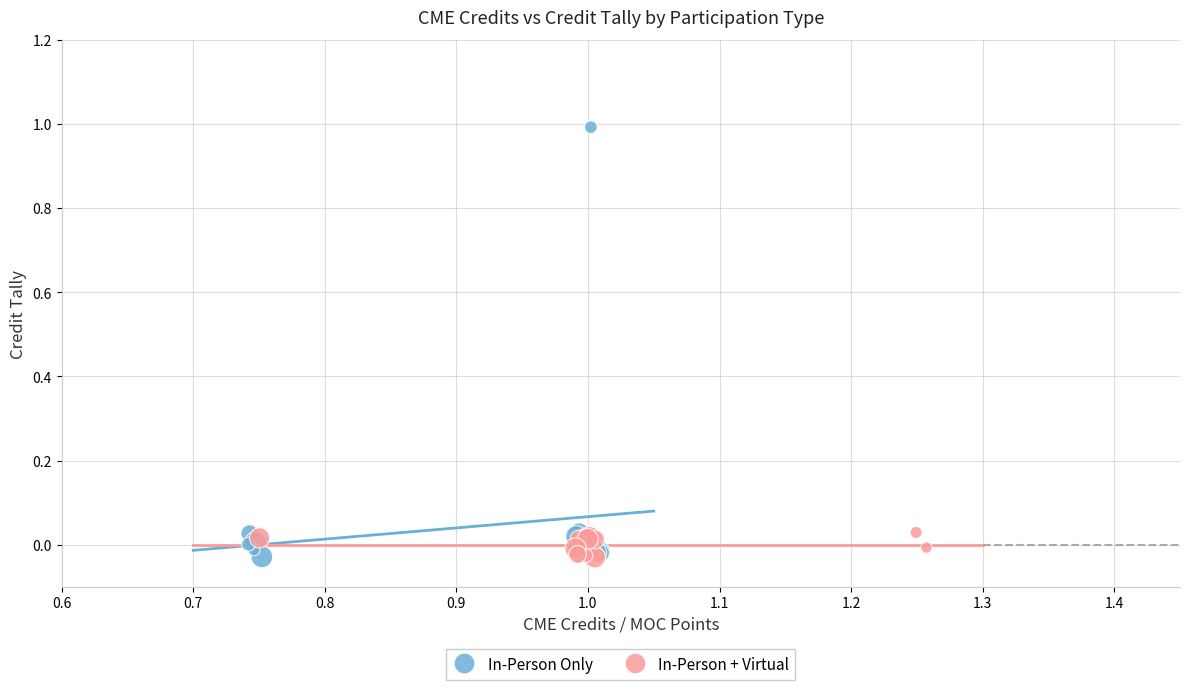

What are all the series names shown in the legend?

In-Person Only, In-Person + Virtual